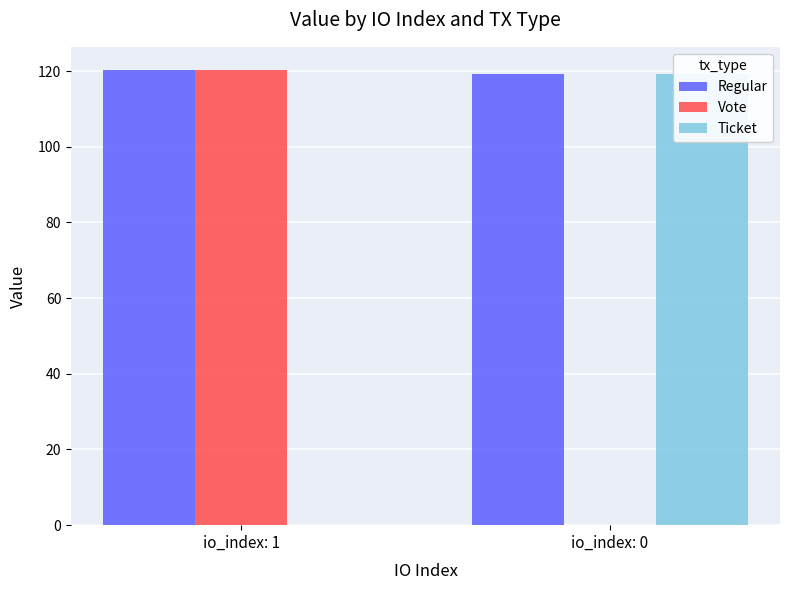

True or false: Ticket has a value of 0.0 at io_index: 1.

True